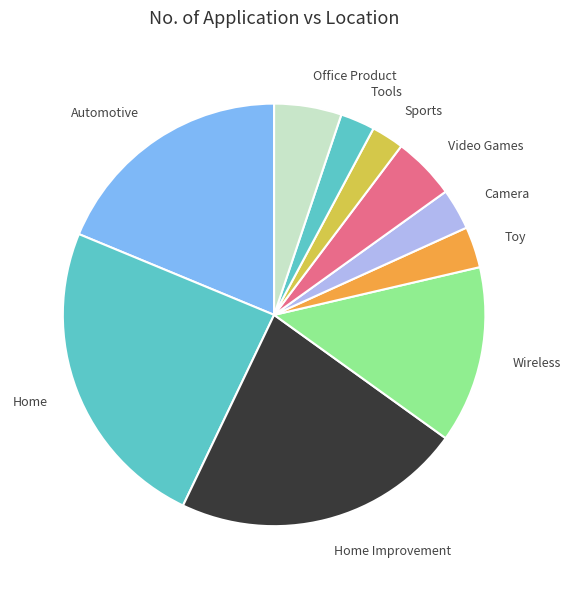

Is the sum of Tools and Camera greater than half?

No